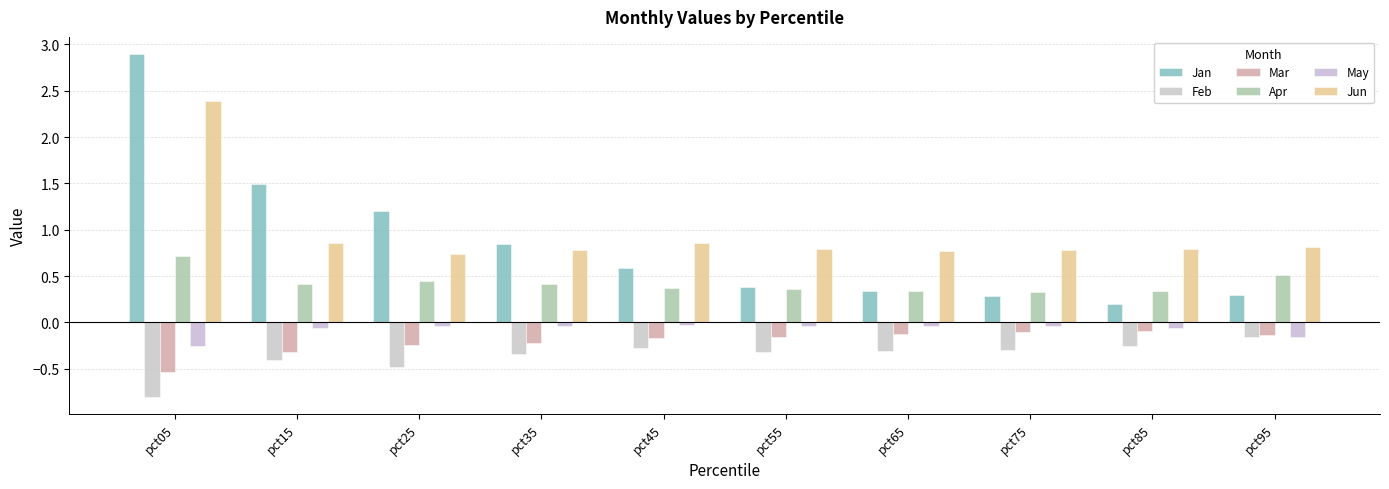

At which label is Apr closest to 0?

pct75